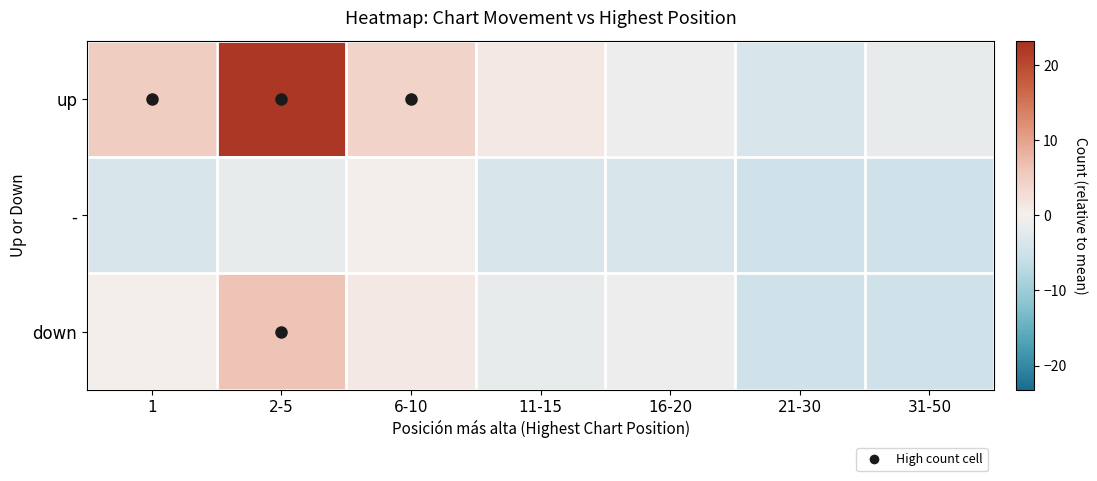

Which series has the widest spread of values?

up